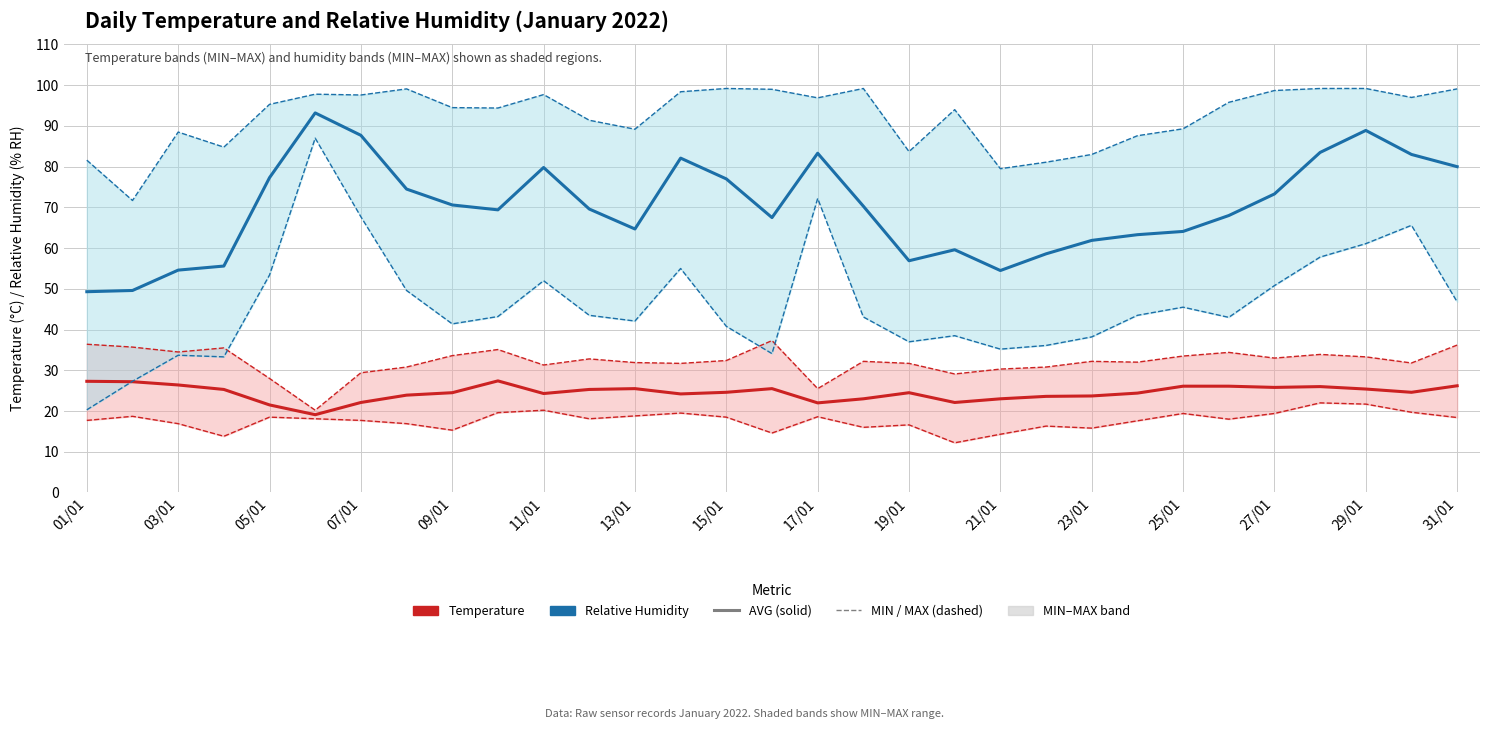

Which series changed the most between 23/01 and 24?

Relative Humidity (AVG % RH)